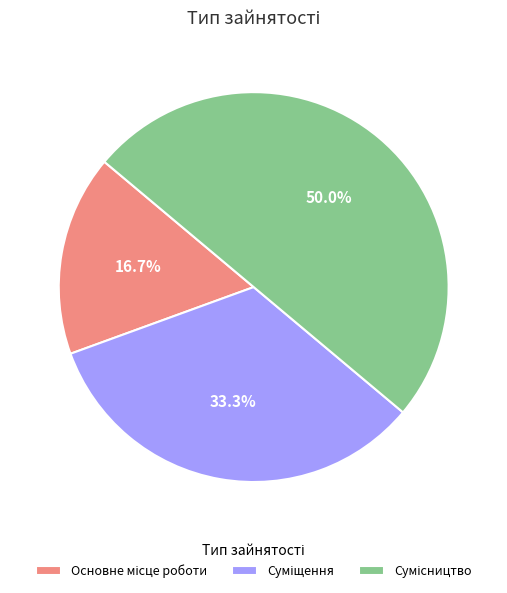

What percentage is the Основне місце роботи slice, to the nearest percent?

17%